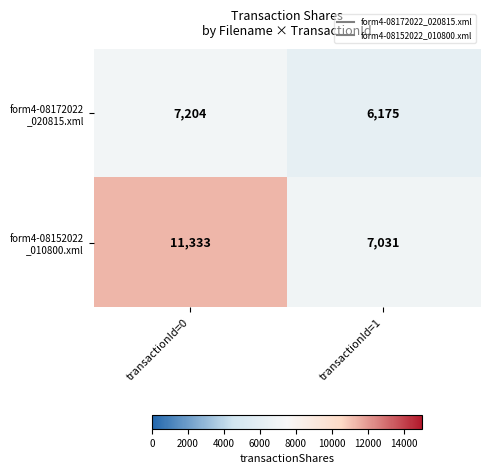

What is the greatest value displayed?

11333